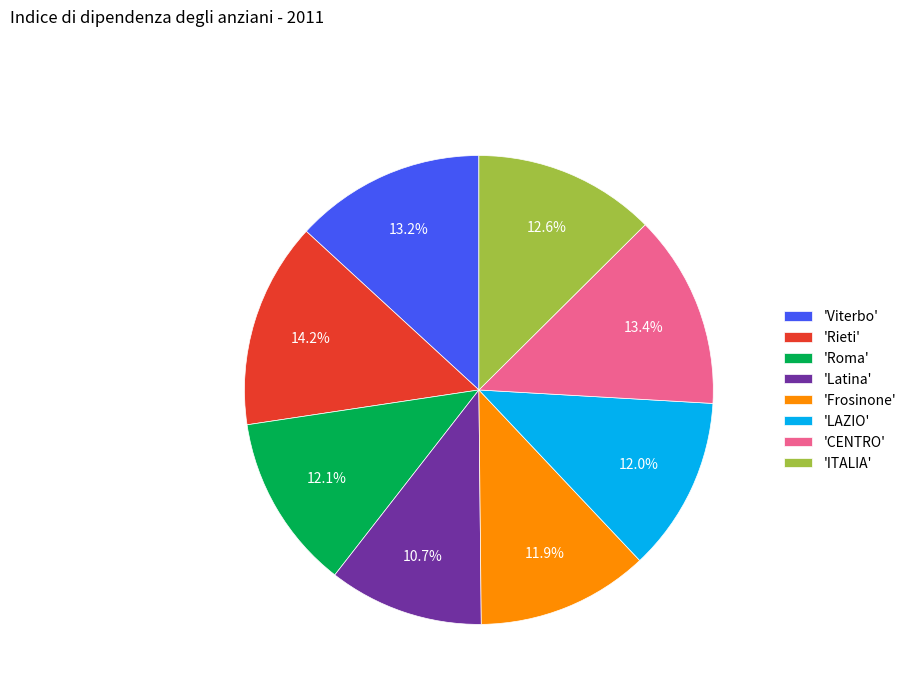

Is 'Rieti' the majority of the pie?

No